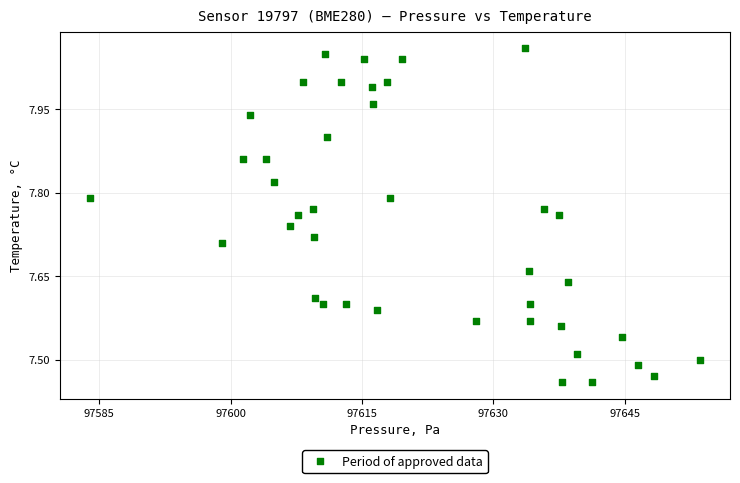

What is the range of X values (max minus min)?

69.5